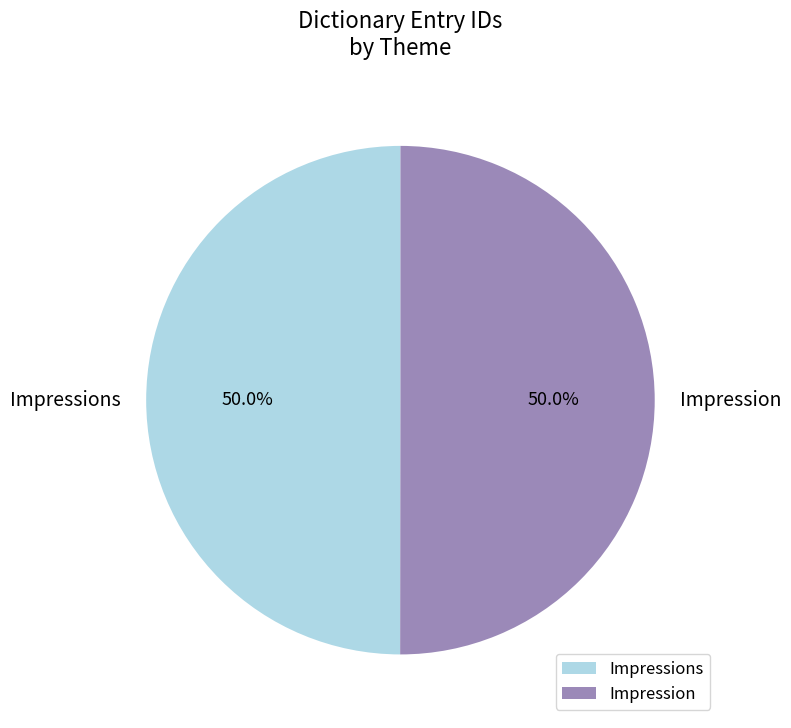

What percentage is the Impressions slice, to the nearest percent?

50%